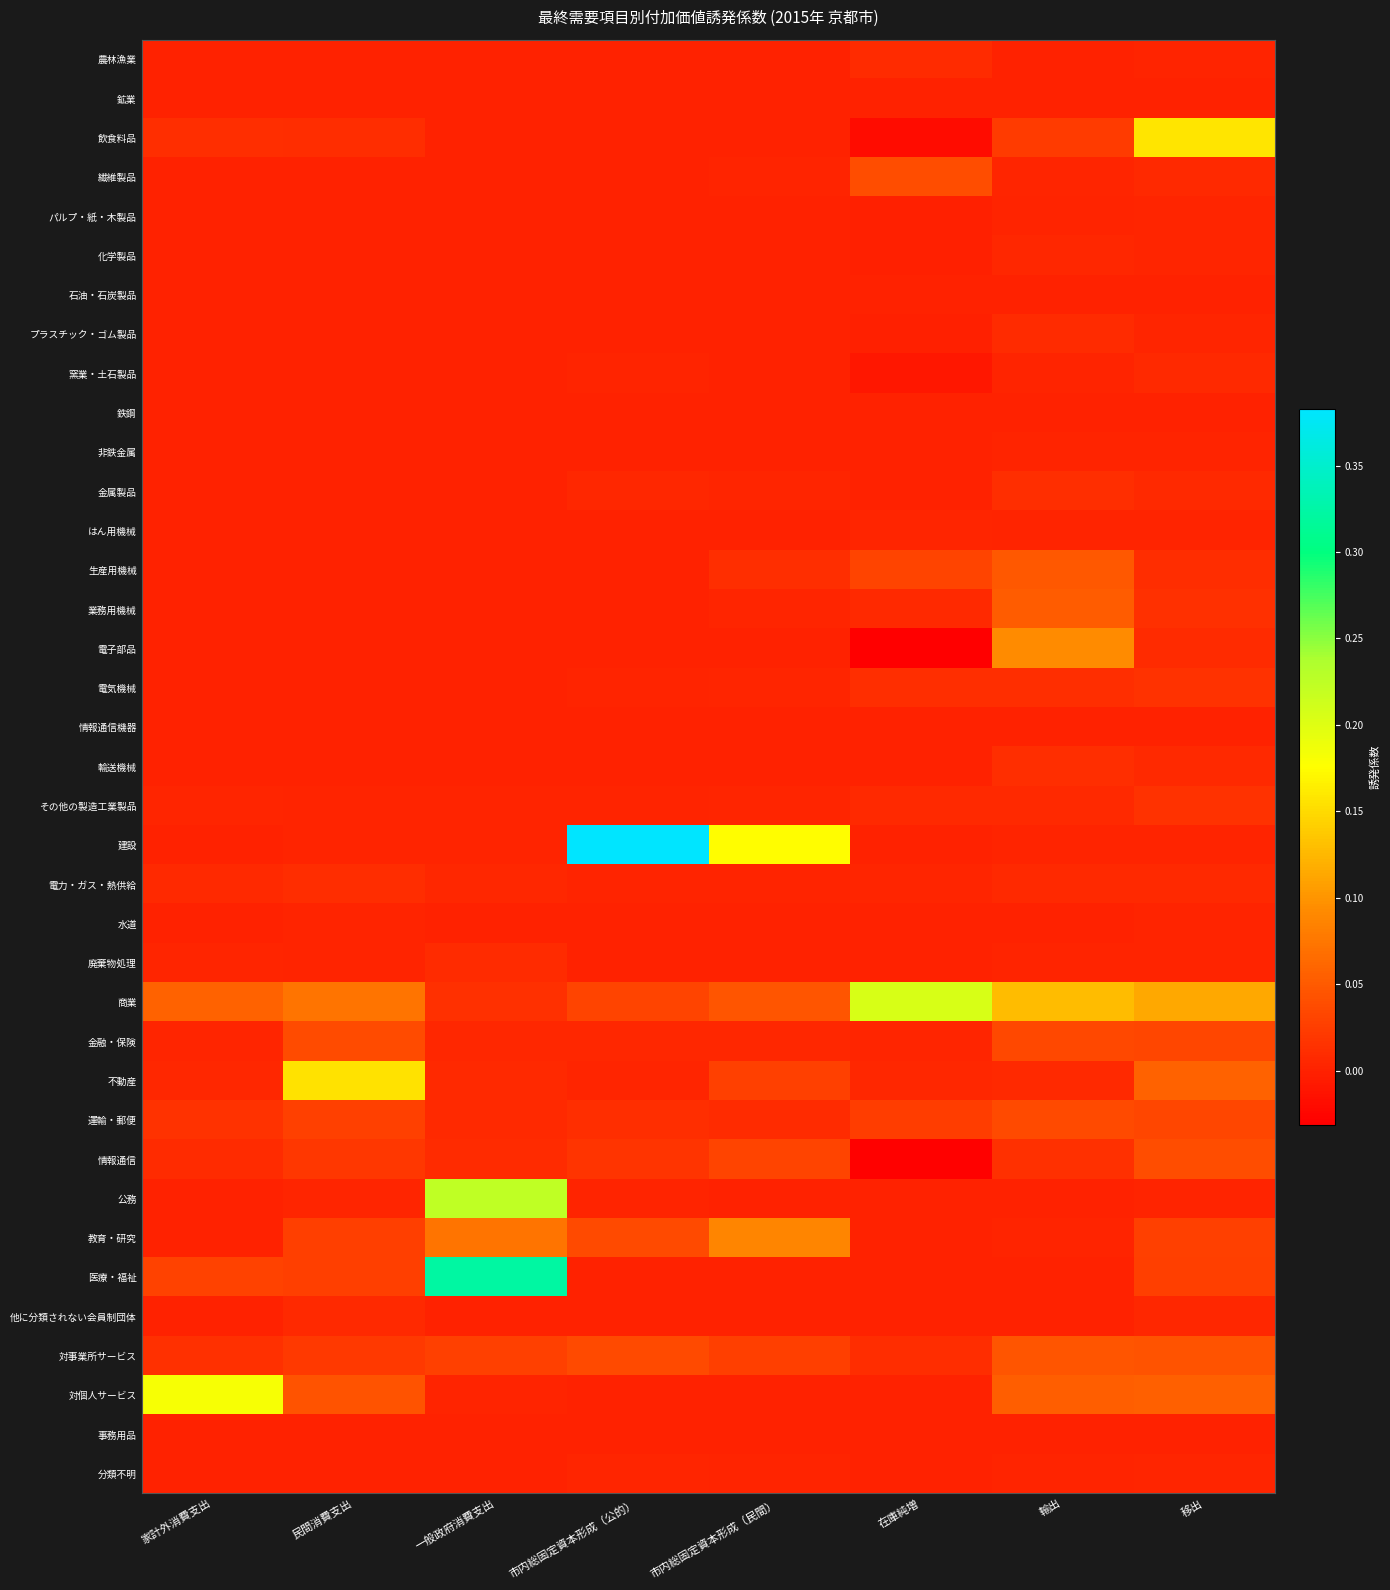

At how many categories does at least one series exceed 0?

8